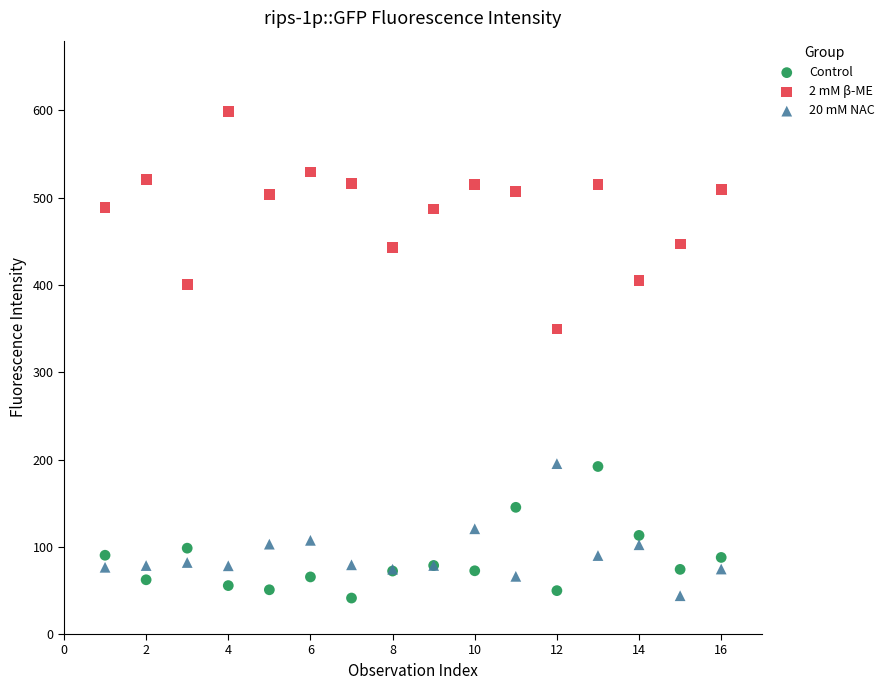

Across all series, what Y value is closest to 319?

349.6